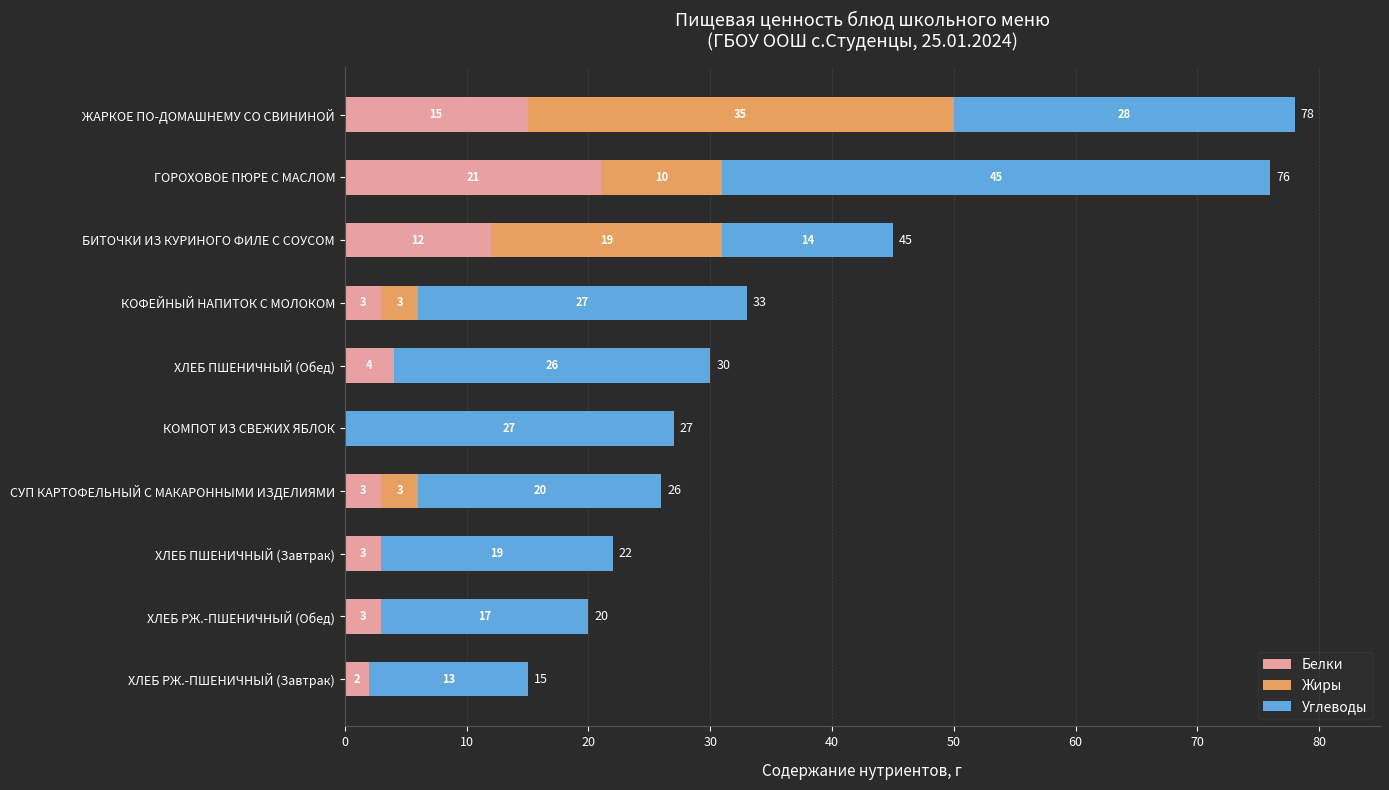

How many categories are shown in the chart?

10